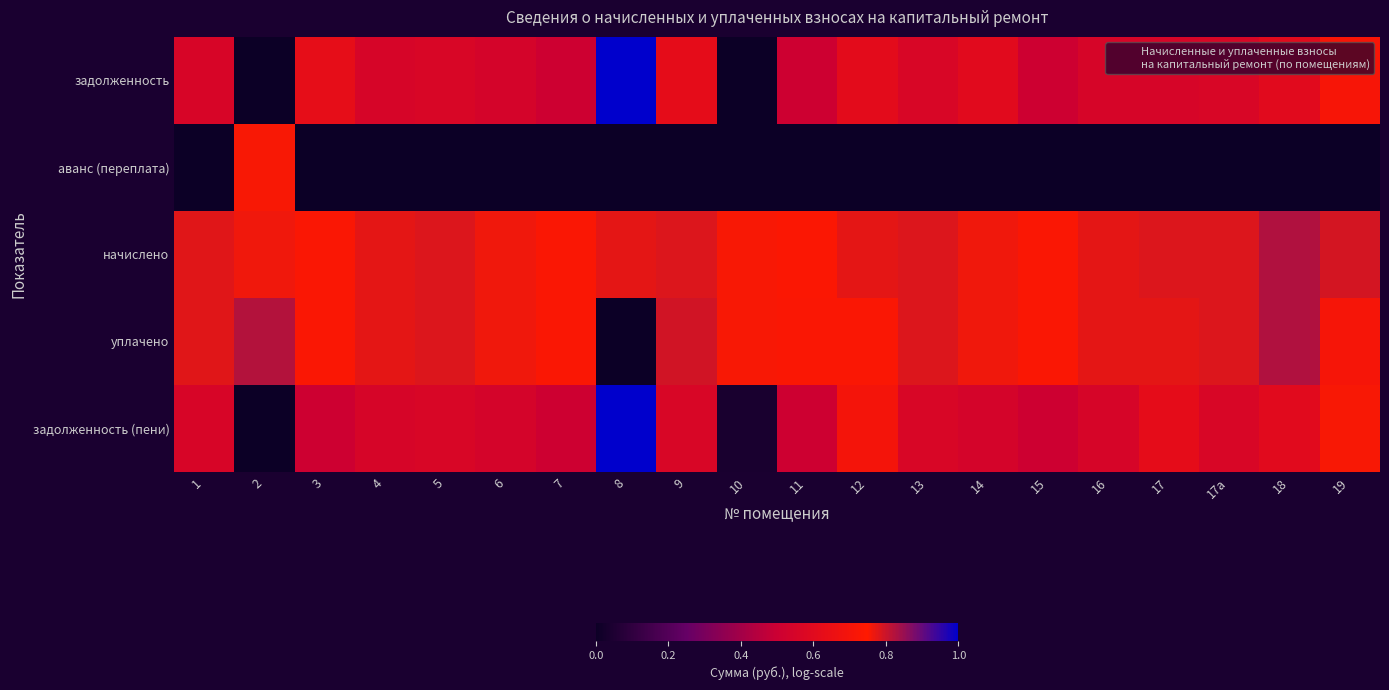

Reading right to left, list all the values displayed in this chart.

задолженность: 19=0.7	18=0.6	17а=0.6	17=0.6	16=0.6	15=0.5	14=0.6	13=0.6	12=0.6	11=0.5	10=0.0	9=0.6	8=1.0	7=0.5	6=0.5	5=0.6	4=0.6	3=0.6	2=0.0	1=0.6
аванс (переплата): 19=0.0	18=0.0	17а=0.0	17=0.0	16=0.0	15=0.0	14=0.0	13=0.0	12=0.0	11=0.0	10=0.0	9=0.0	8=0.0	7=0.0	6=0.0	5=0.0	4=0.0	3=0.0	2=0.8	1=0.0
начислено: 19=0.8	18=0.8	17а=0.8	17=0.8	16=0.8	15=0.7	14=0.8	13=0.8	12=0.8	11=0.7	10=0.8	9=0.8	8=0.8	7=0.7	6=0.8	5=0.8	4=0.8	3=0.7	2=0.8	1=0.8
уплачено: 19=0.7	18=0.8	17а=0.8	17=0.8	16=0.8	15=0.7	14=0.8	13=0.8	12=0.7	11=0.7	10=0.8	9=0.8	8=0.0	7=0.7	6=0.8	5=0.8	4=0.8	3=0.7	2=0.8	1=0.8
задолженность (пени): 19=0.8	18=0.6	17а=0.6	17=0.6	16=0.6	15=0.5	14=0.5	13=0.6	12=0.7	11=0.5	10=0.0	9=0.6	8=1.0	7=0.5	6=0.5	5=0.6	4=0.6	3=0.5	2=0.0	1=0.6